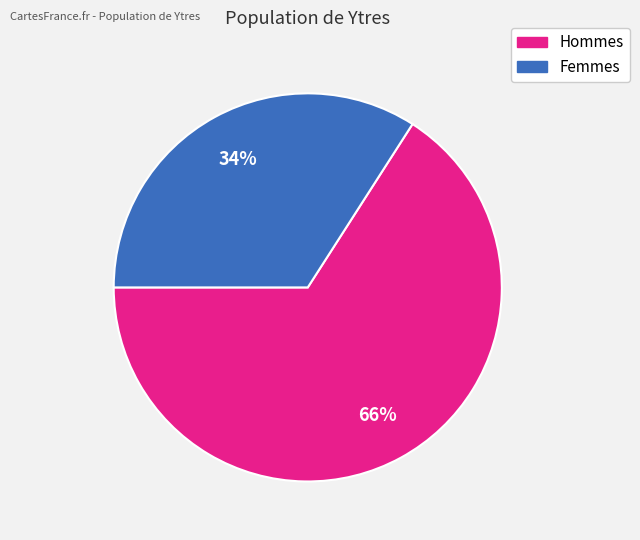

Do Hommes and Femmes together represent more than half of the pie?

Yes